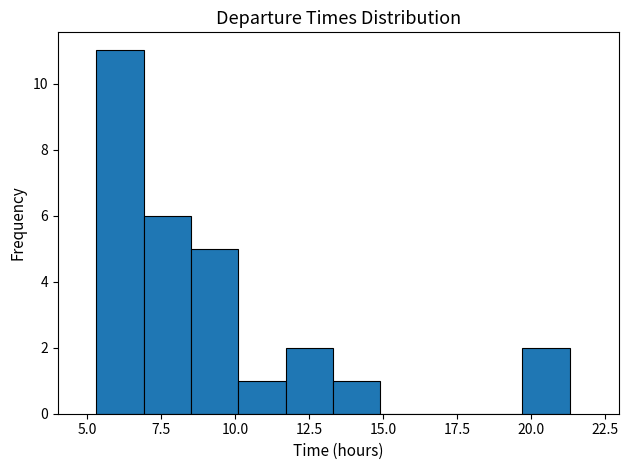

Read against the x-axis, roughly where is the centre of the tallest bar?

6.0